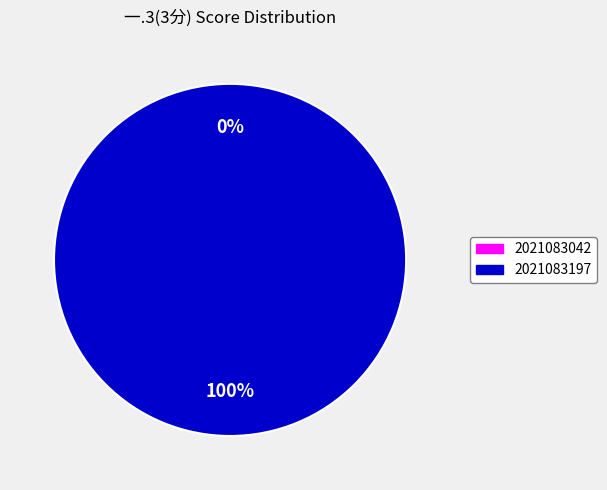

Do 2021083197 and 2021083042 together represent more than half of the pie?

Yes